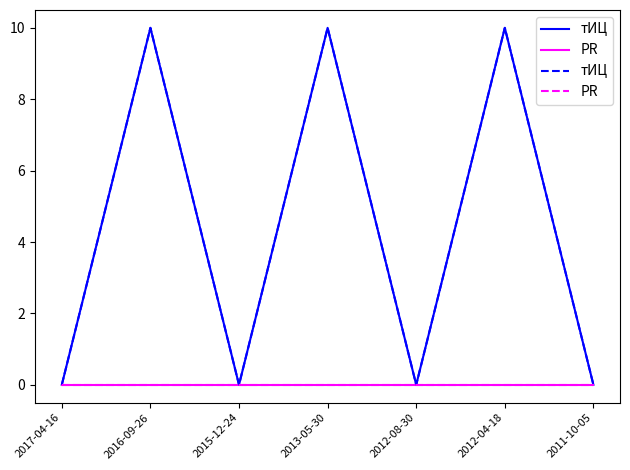

Reading left to right, transcribe all the data shown in this chart.

тИЦ: 0	10	0	10	0	10	0
PR: 0	0	0	0	0	0	0